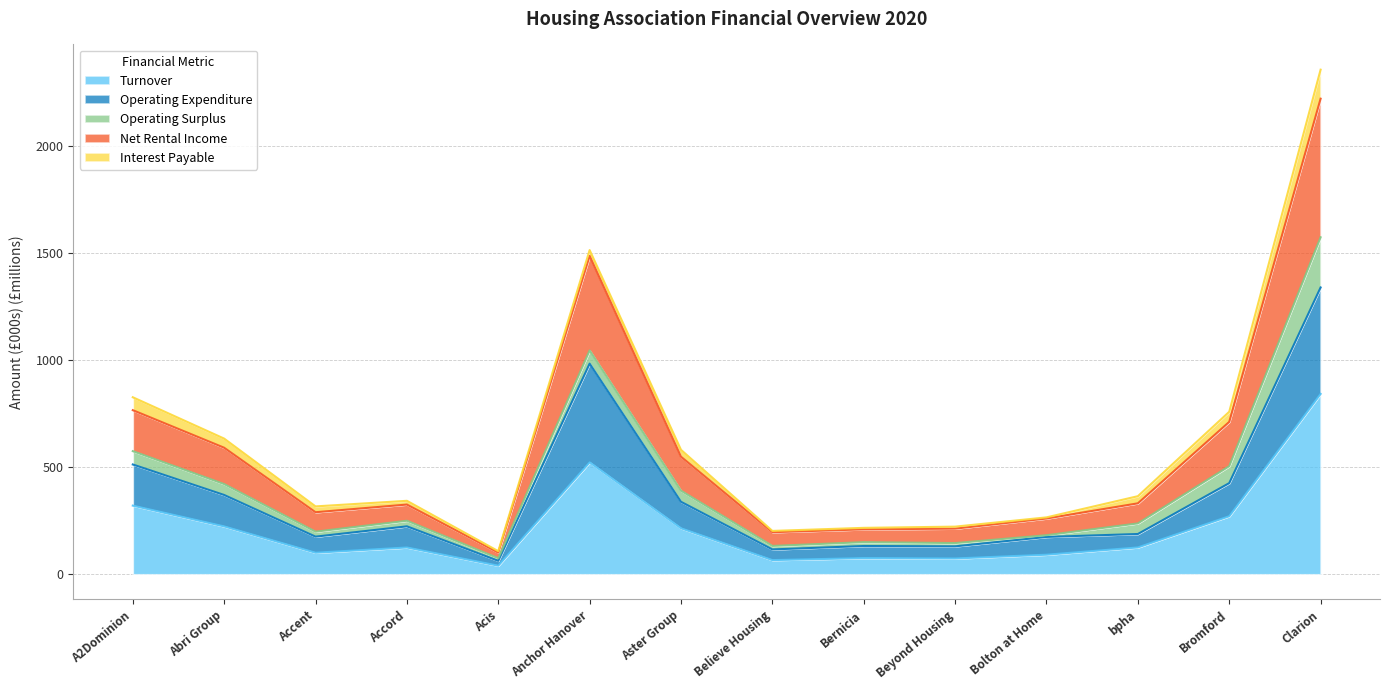

What position from the right is Bromford?

2